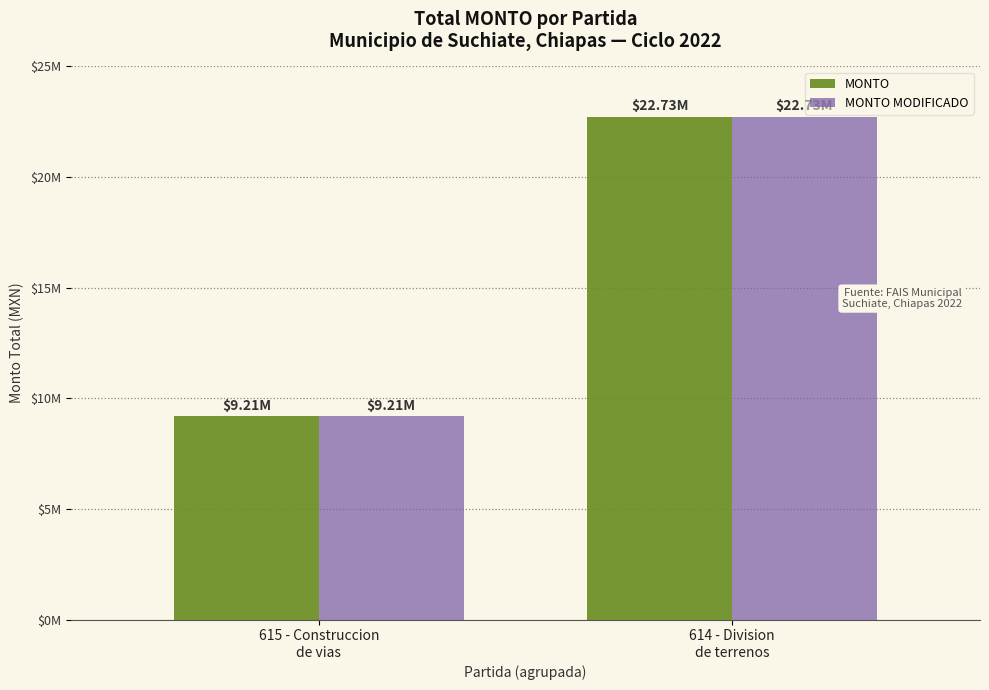

The MONTO MODIFICADO series shows 5210855.2 at 615 - Construccion
de vias. True or false?

False